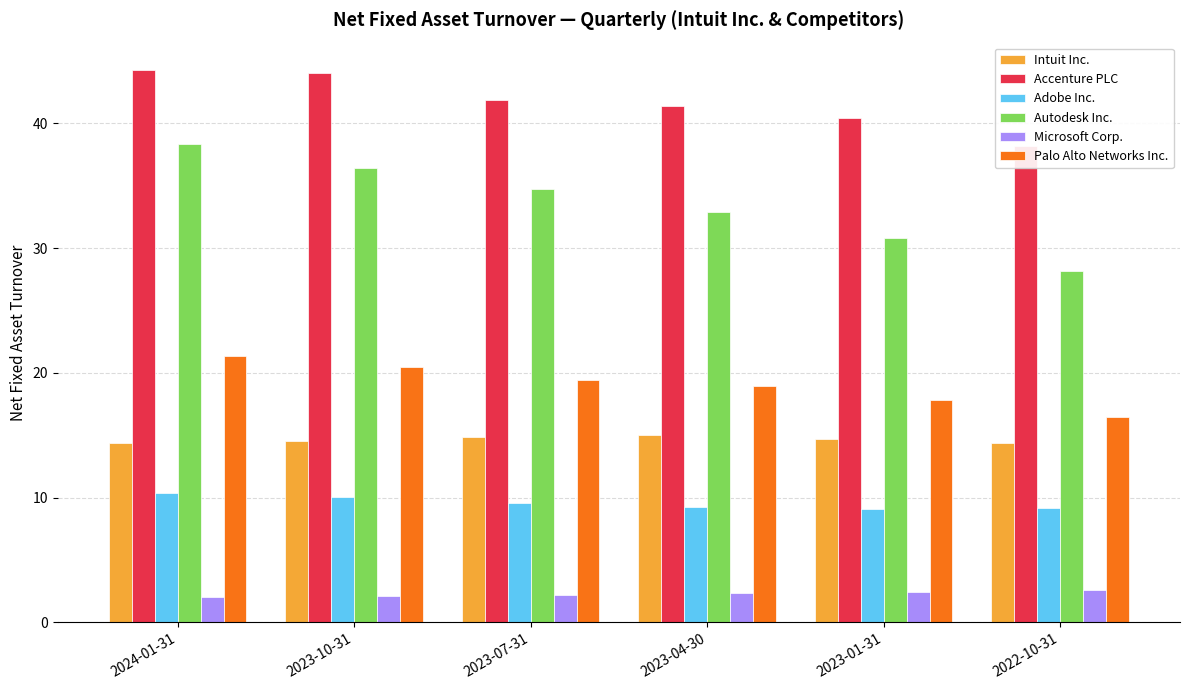

At which label does Intuit Inc. reach its minimum?

2022-10-31